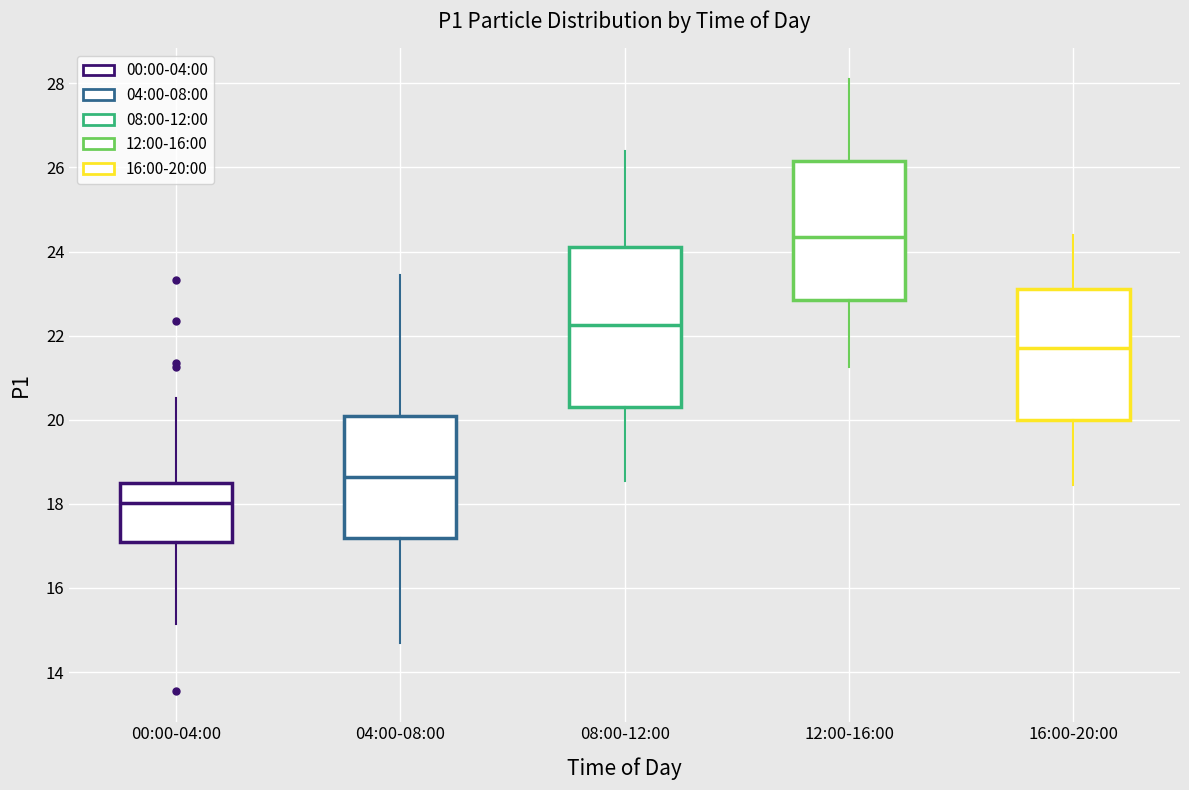

Reading left to right, read every box against the y-axis: the position of its median line, the range the box covers, and the ends of its whiskers. The values are not printed on the chart, so give them approximately, as read against the axis.

00:00-04:00: median 18.0, box 17.2 to 18.6, whiskers 15.2 to 20.6
04:00-08:00: median 18.6, box 17.2 to 20.2, whiskers 14.6 to 23.4
08:00-12:00: median 22.2, box 20.4 to 24.2, whiskers 18.6 to 26.4
12:00-16:00: median 24.4, box 22.8 to 26.2, whiskers 21.2 to 28.2
16:00-20:00: median 21.8, box 20.0 to 23.2, whiskers 18.4 to 24.4